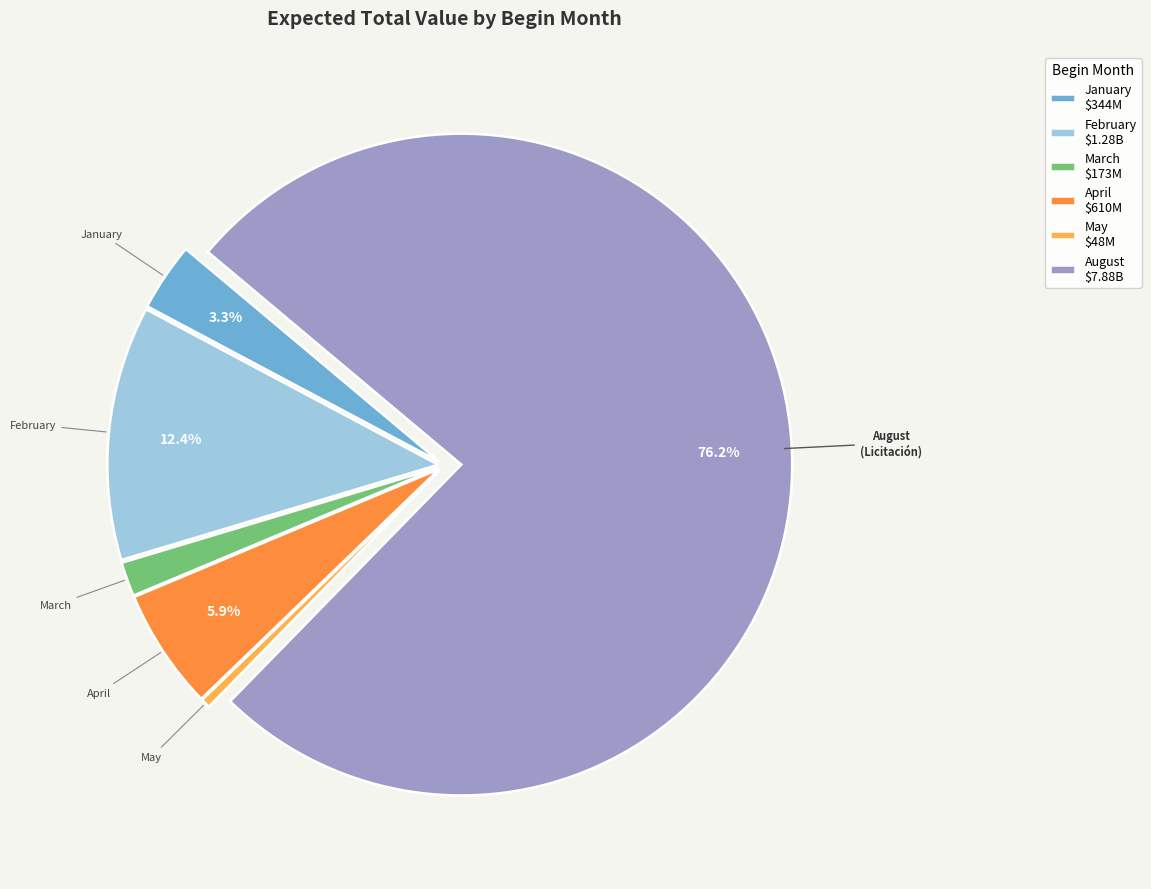

Which category has the biggest portion of the pie?

August $7.88B